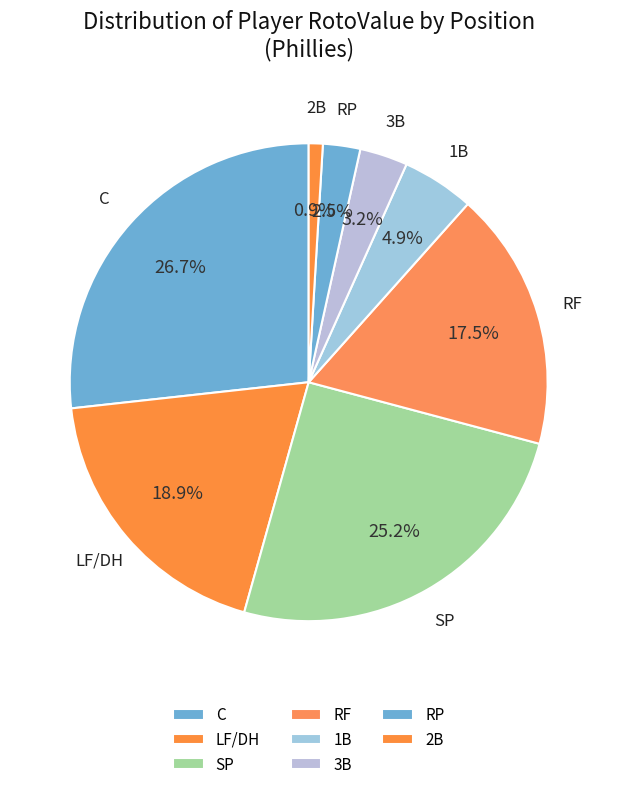

What is the ratio of the value at 1B to the value at C?

0.2